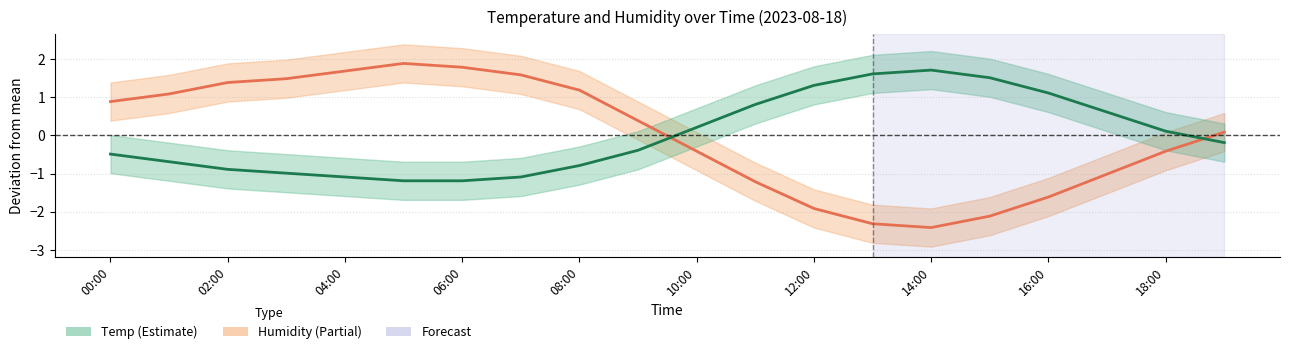

Rank the series by their average value, from lowest to highest.

Humidity, Temp